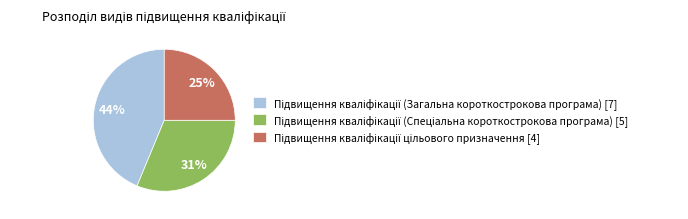

To the nearest percent, what is the difference between the largest and smallest slice percentages?

19%